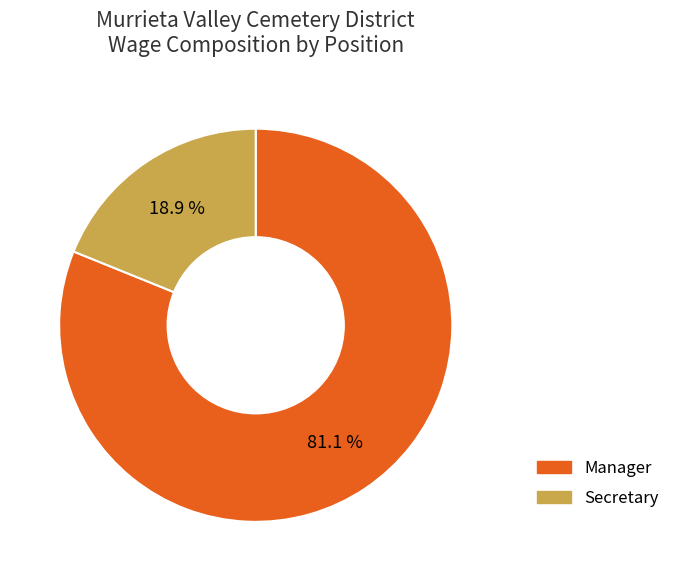

To the nearest percent, what is the combined percentage of Manager and Secretary?

100%